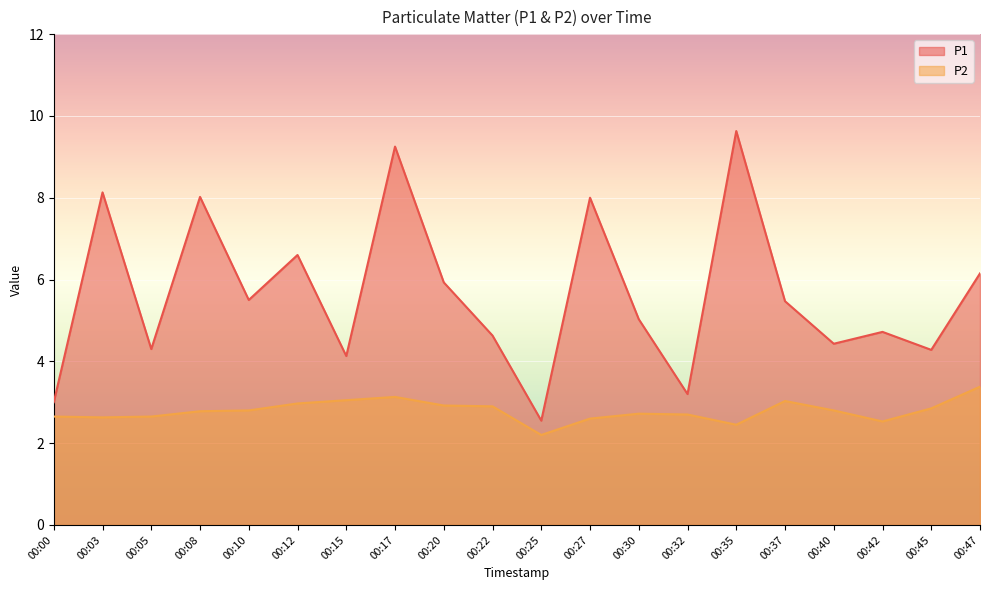

What is the average value of the P2 series?

2.8